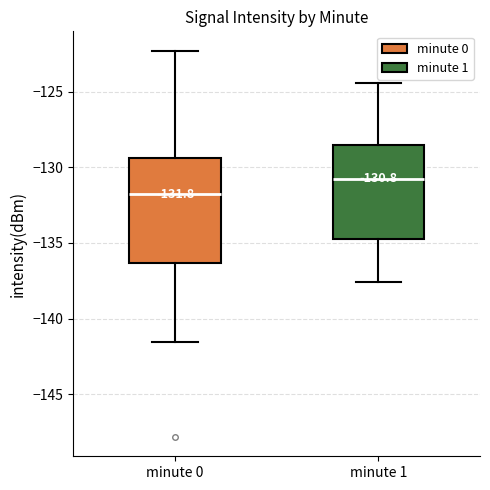

Which box's median line is the highest?

minute 1